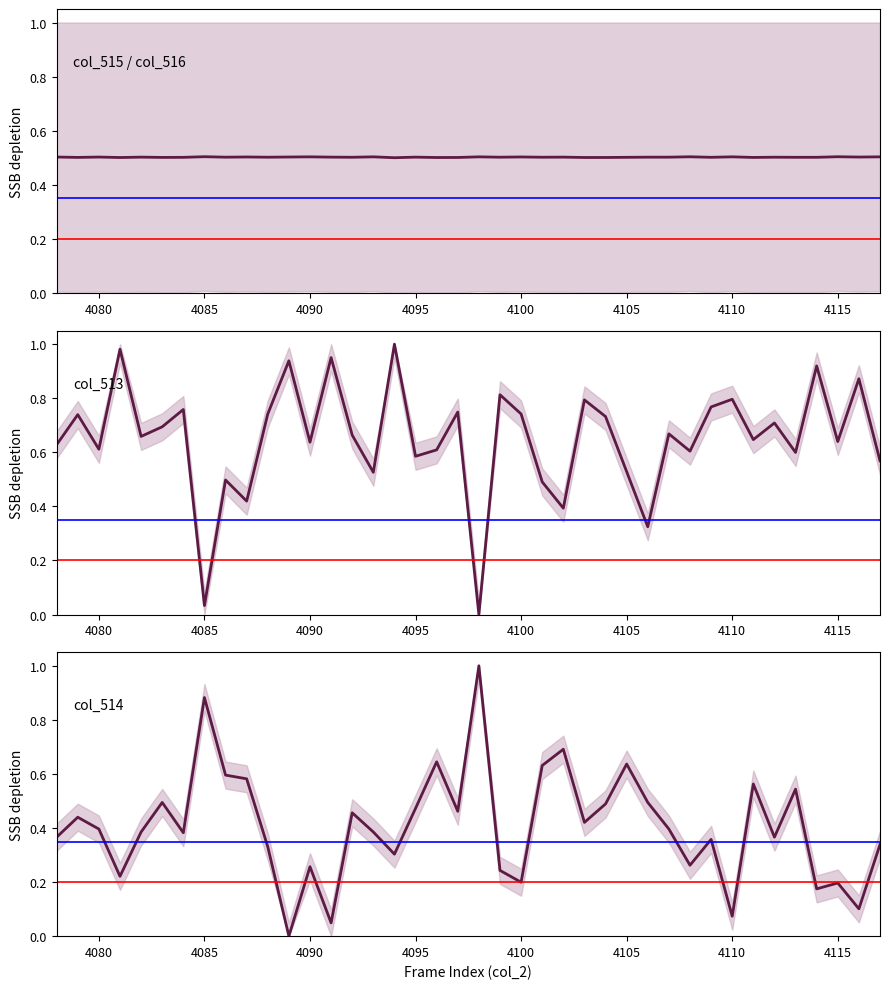

Reading left to right, extract all data points from this chart.

col_515: 0.5	0.5	0.5	0.5	0.5	0.5	0.5	0.5	0.5	0.5	0.5	0.5	0.5	0.5	0.5	0.5	0.5	0.5	0.5	0.5	0.5	0.5	0.5	0.5	0.5	0.5	0.5	0.5	0.5	0.5	0.5	0.5	0.5	0.5	0.5	0.5	0.5	0.5	0.5	0.5
col_513: 0.6	0.7	0.6	1.0	0.7	0.7	0.8	0.0	0.5	0.4	0.7	0.9	0.6	1.0	0.7	0.5	1.0	0.6	0.6	0.7	0.0	0.8	0.7	0.5	0.4	0.8	0.7	0.5	0.3	0.7	0.6	0.8	0.8	0.6	0.7	0.6	0.9	0.6	0.9	0.6
col_514: 0.4	0.4	0.4	0.2	0.4	0.5	0.4	0.9	0.6	0.6	0.3	0.0	0.3	0.0	0.5	0.4	0.3	0.5	0.6	0.5	1.0	0.2	0.2	0.6	0.7	0.4	0.5	0.6	0.5	0.4	0.3	0.4	0.1	0.6	0.4	0.5	0.2	0.2	0.1	0.3